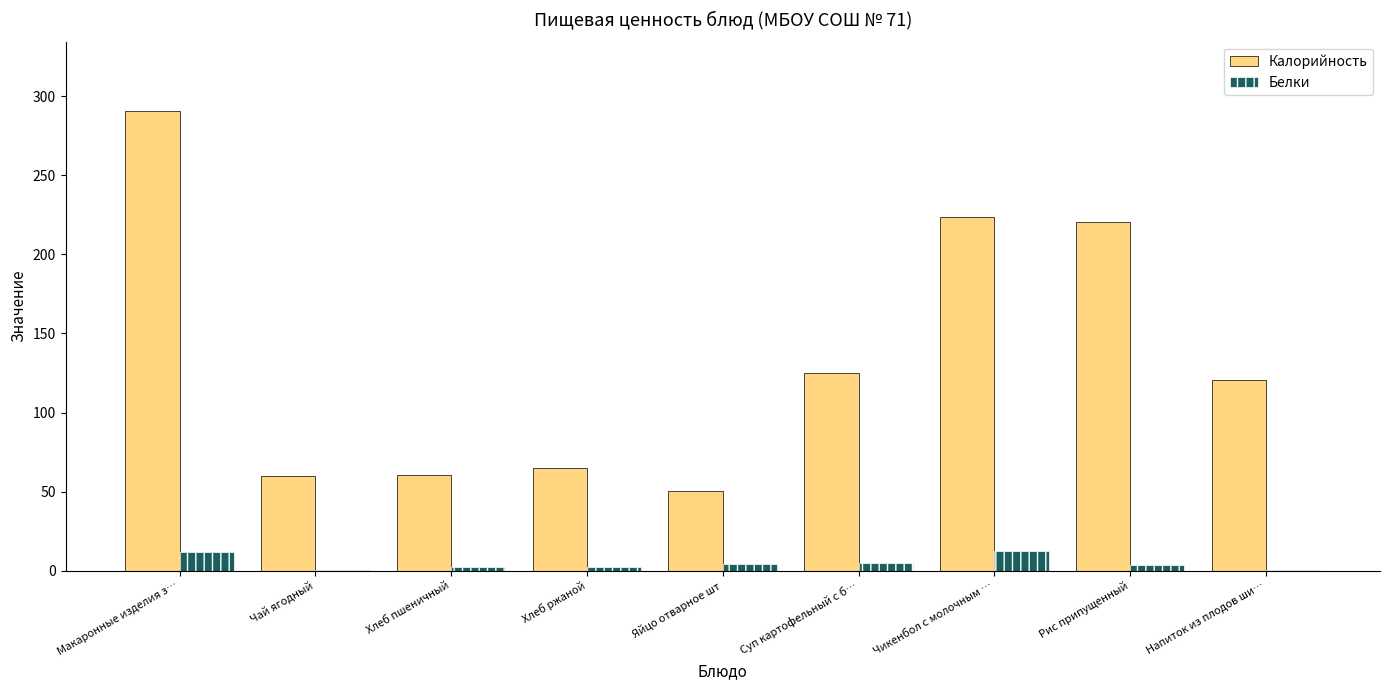

Is the value of Калорийность at Хлеб ржаной greater than the value of Белки at Суп картофельный с б…?

Yes